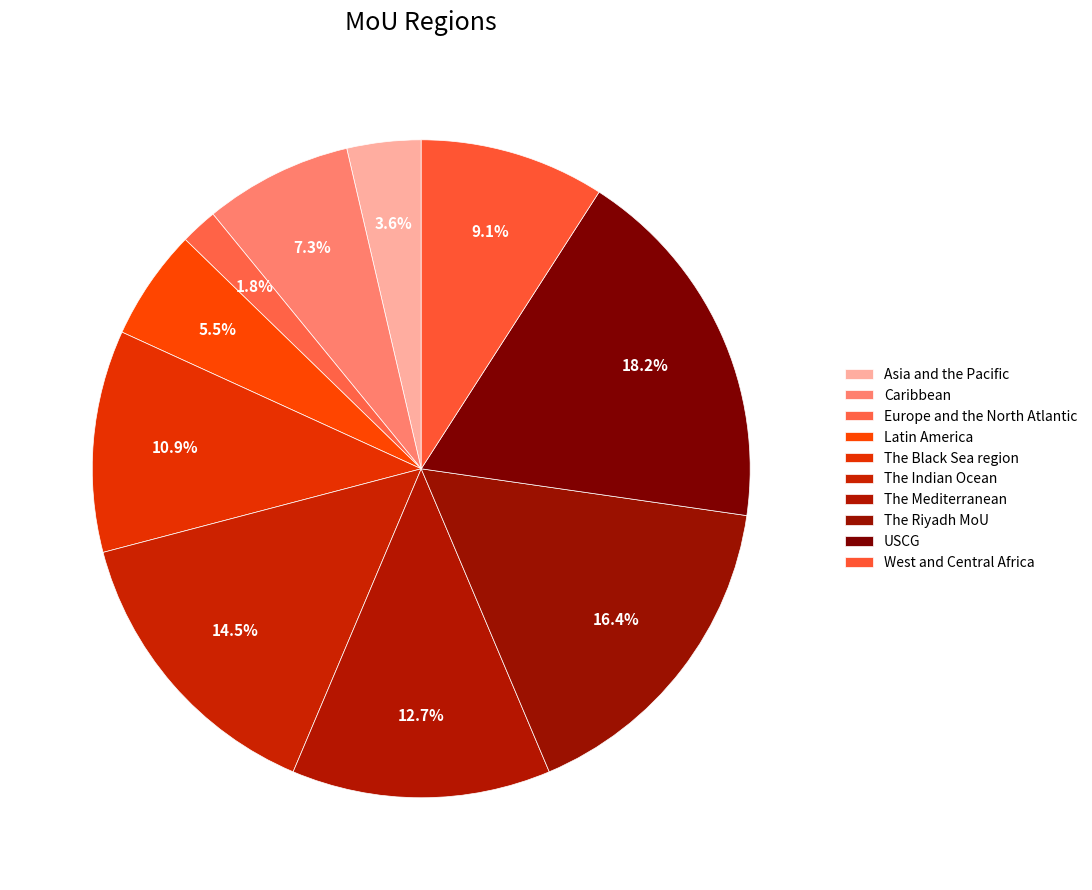

What percentage do USCG and Asia and the Pacific together represent?

21.8%